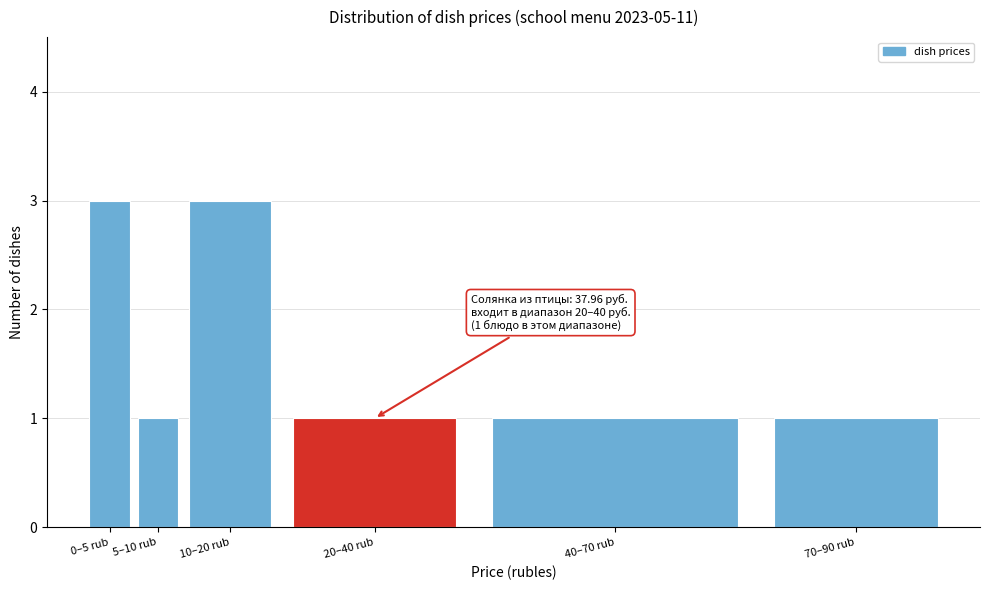

Reading right to left, extract all data points from this chart.

70–90 rub=1	40–70 rub=1	20–40 rub=1	10–20 rub=3	5–10 rub=1	0–5 rub=3